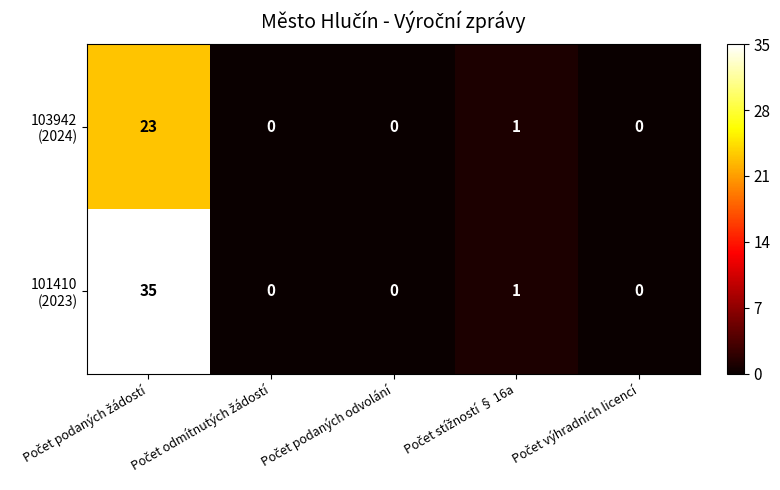

Count the number of categories in the chart.

5